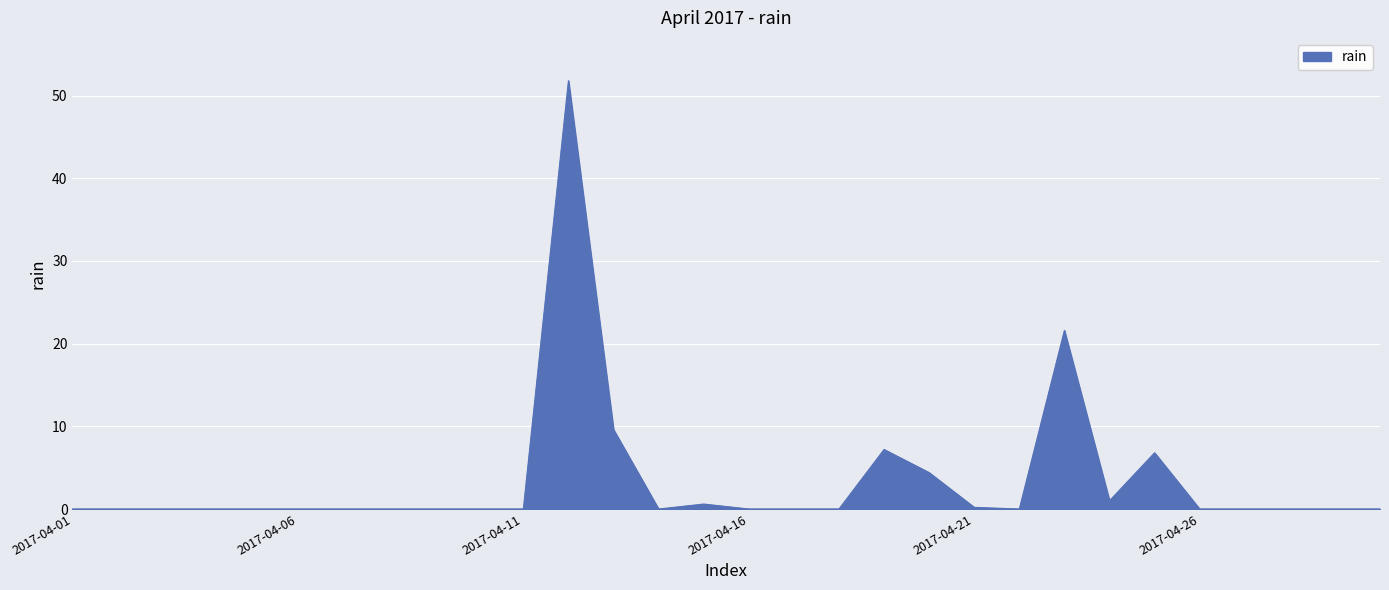

Does the chart have visible grid lines?

Yes